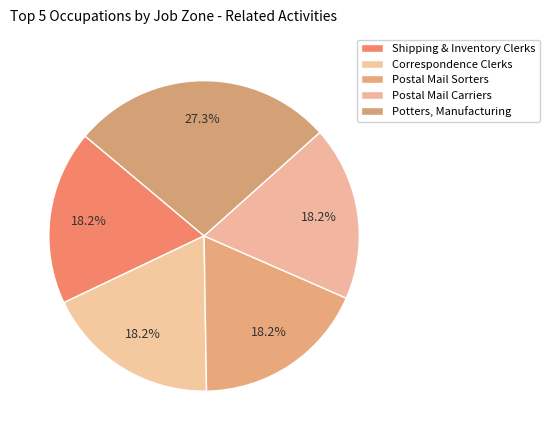

How many segments does this pie chart have?

5